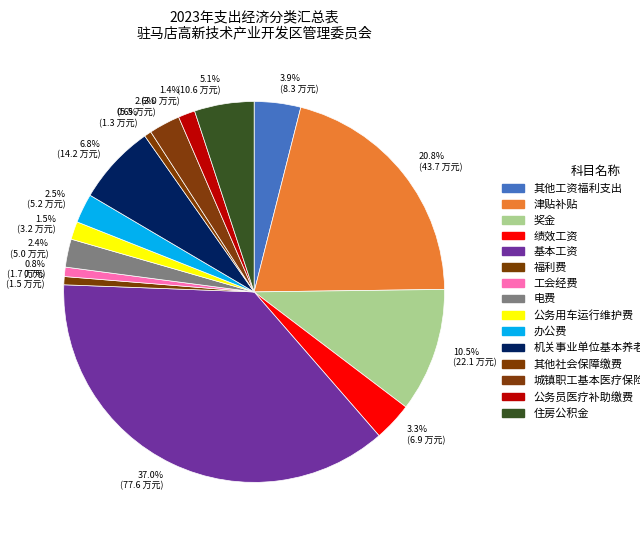

What is the largest slice in the pie chart?

37.0% (77.6 万元)